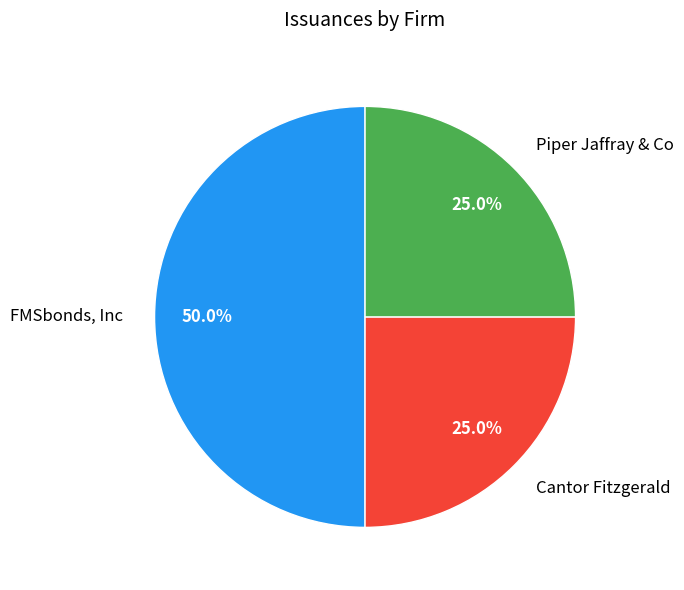

What is the largest slice in the pie chart?

FMSbonds, Inc